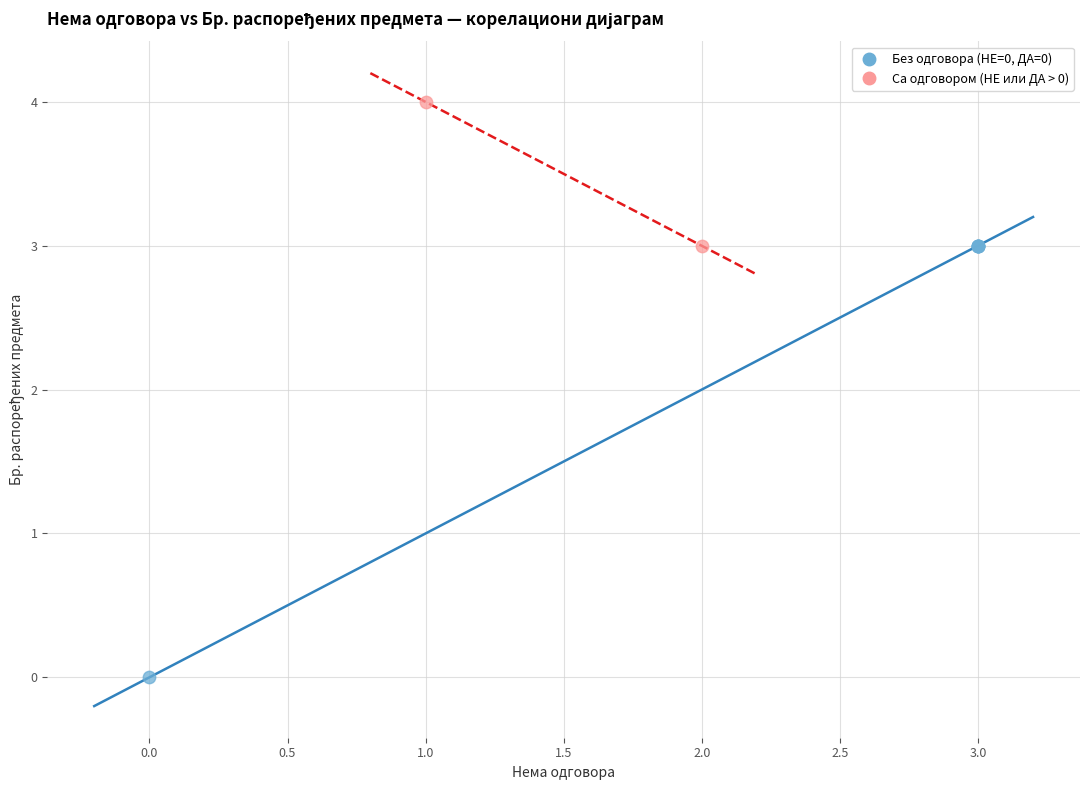

Which series contains the lowest Y value?

Без одговора (НЕ=0, ДА=0)